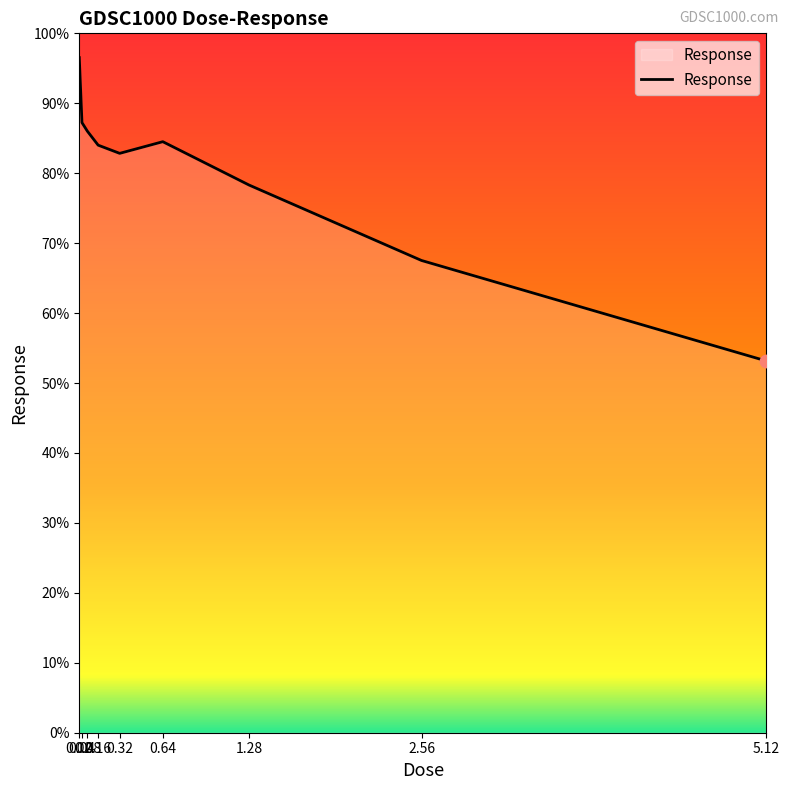

What is the ratio of the value at 0.04 to the value at 5.12?

1.6